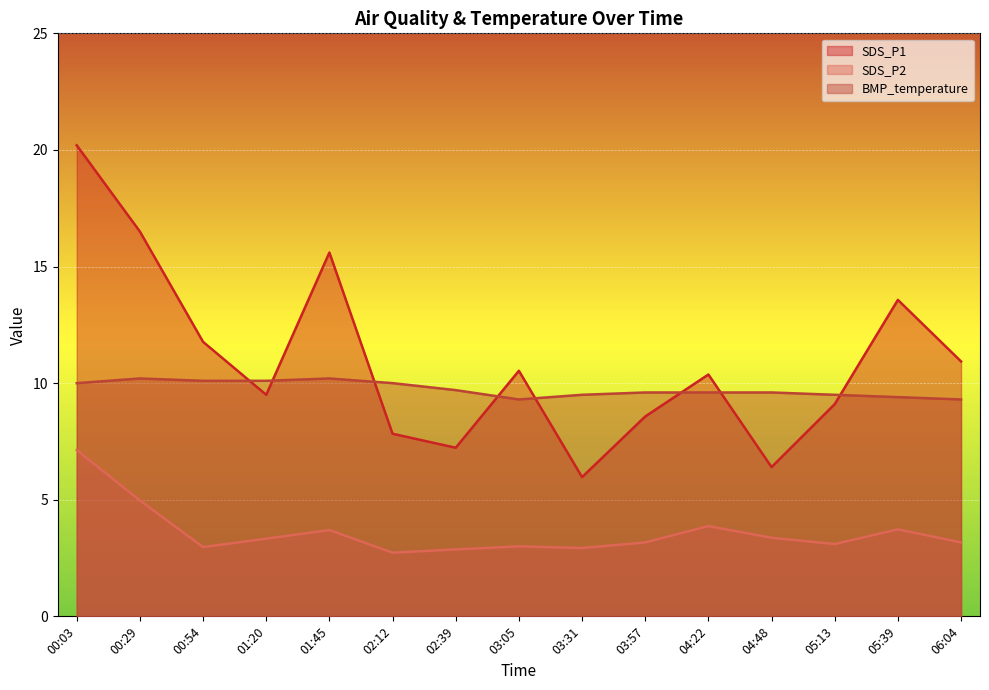

The value of SDS_P2 at 00:54 is 3.0. True or false?

True